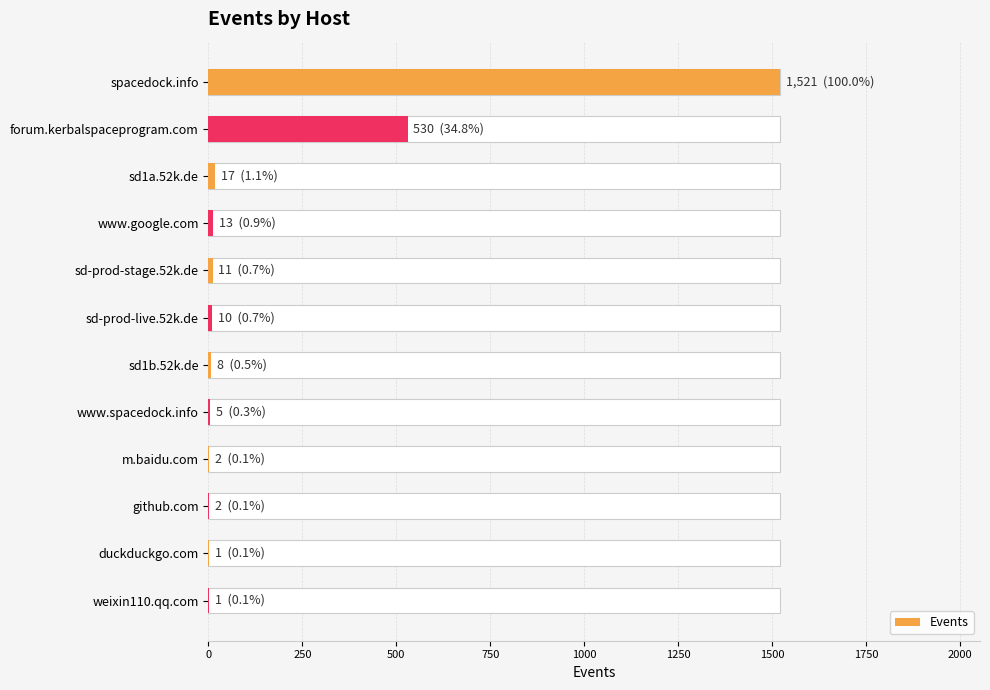

What is the value of the 4th bar from the left?

13